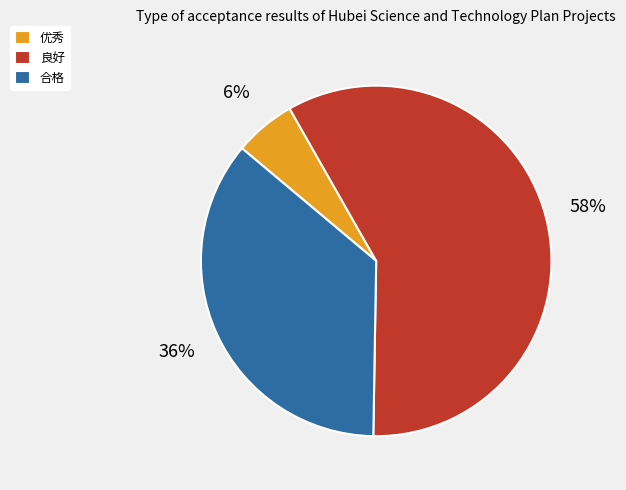

Combined, do 良好 and 合格 account for over 50%?

Yes